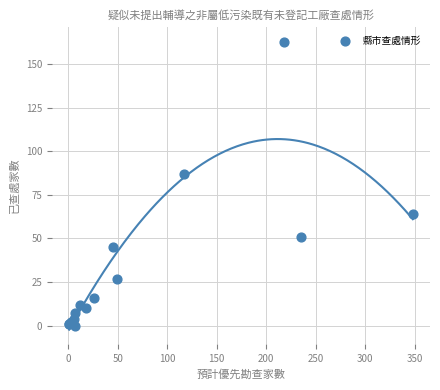

What Y value in the scatter plot is closest to 81?

87